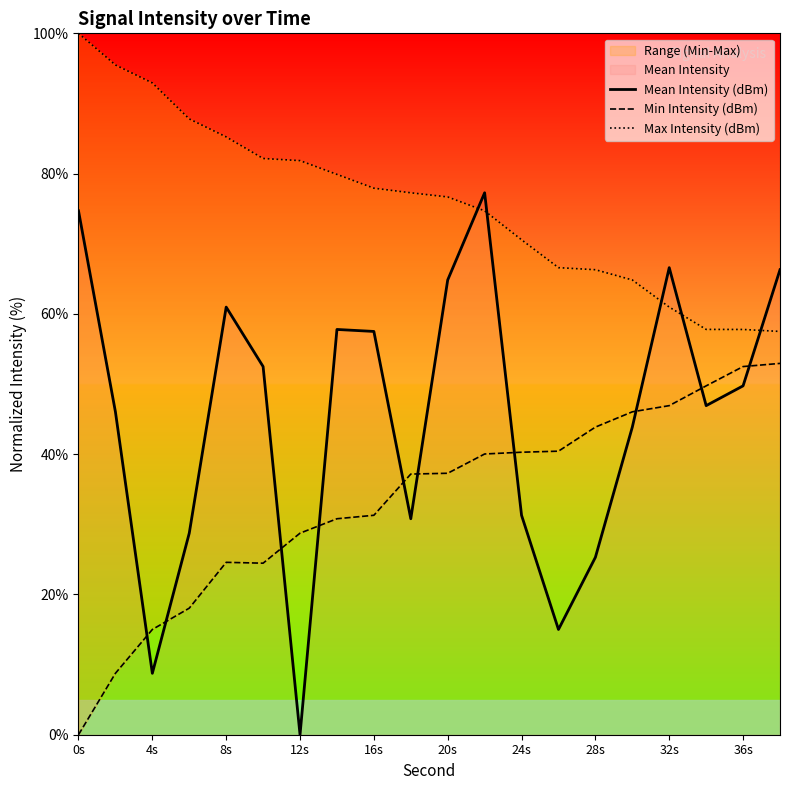

Which category has the lowest value in the Mean Intensity (dBm) series?

12s